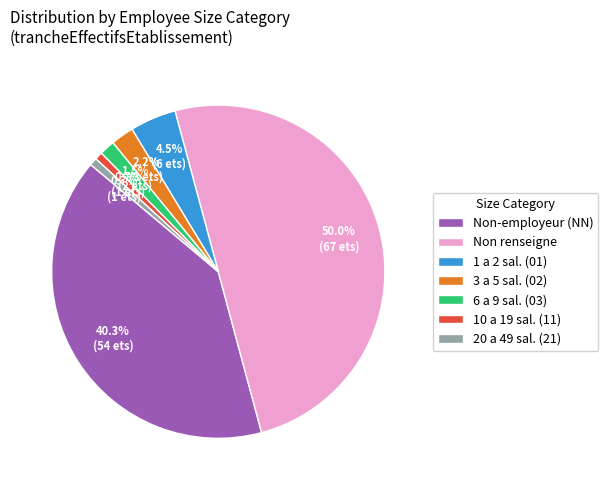

Approximately how many times larger is the value at Non-employeur (NN) compared to Non renseigne?

0.8